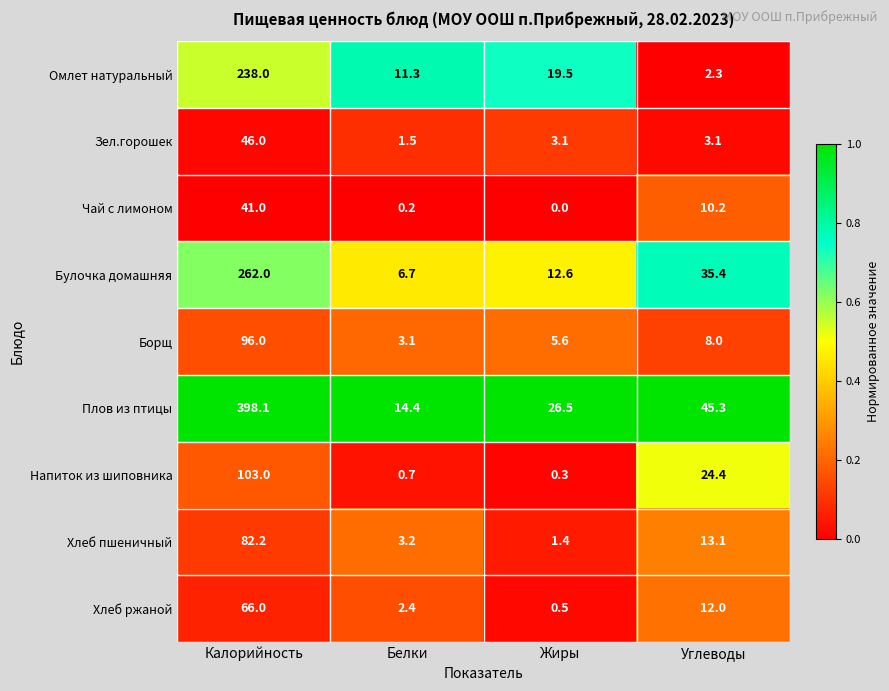

Which series changed the most between Калорийность and Жиры?

Плов из птицы